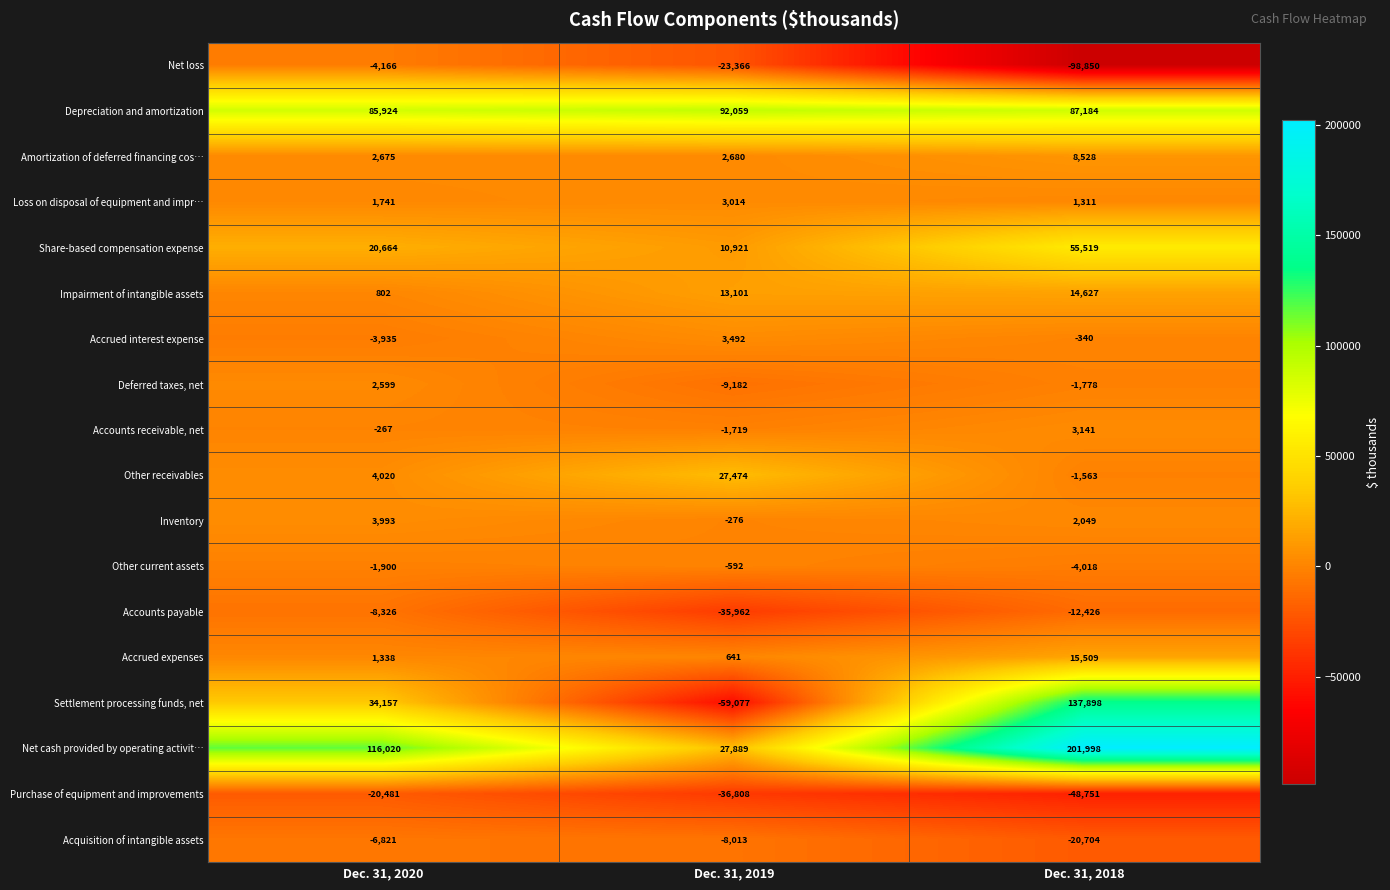

What is the difference between the second highest and minimum values in the Acquisition of intangible assets series?

12691